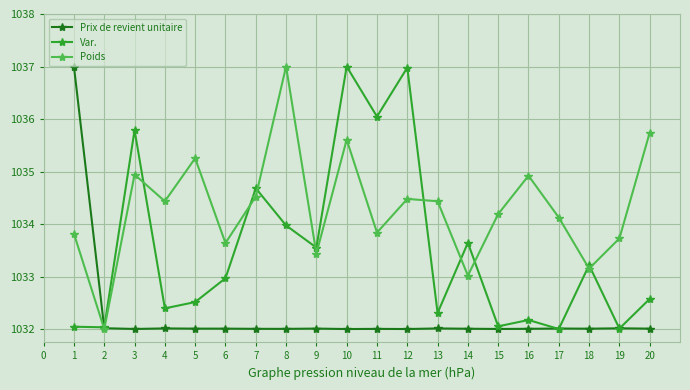

What is the value of the Var. point at the 17th from the left?

1032.0